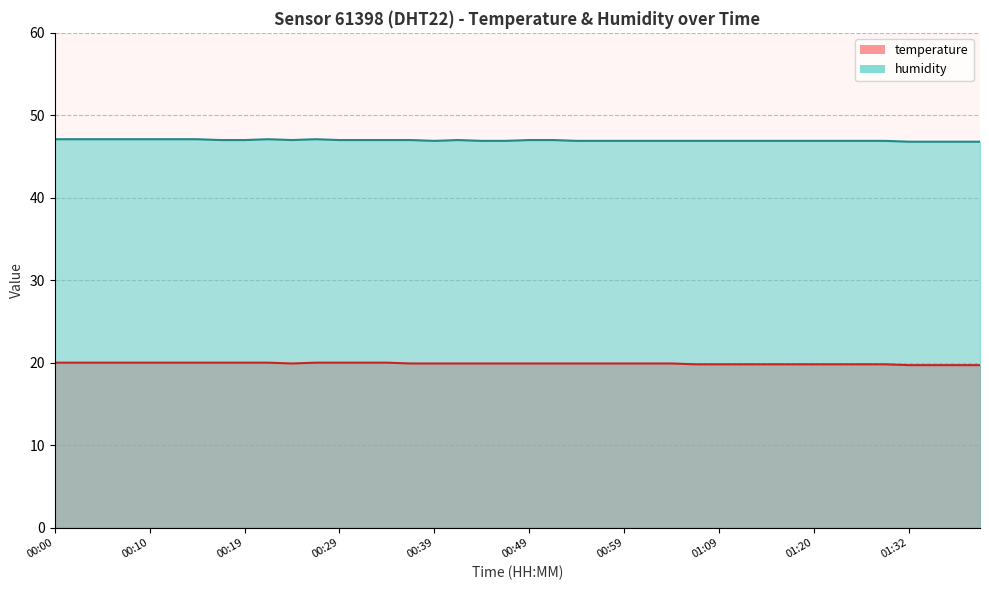

What is the difference between the humidity values at 00:46 and 00:34?

0.1